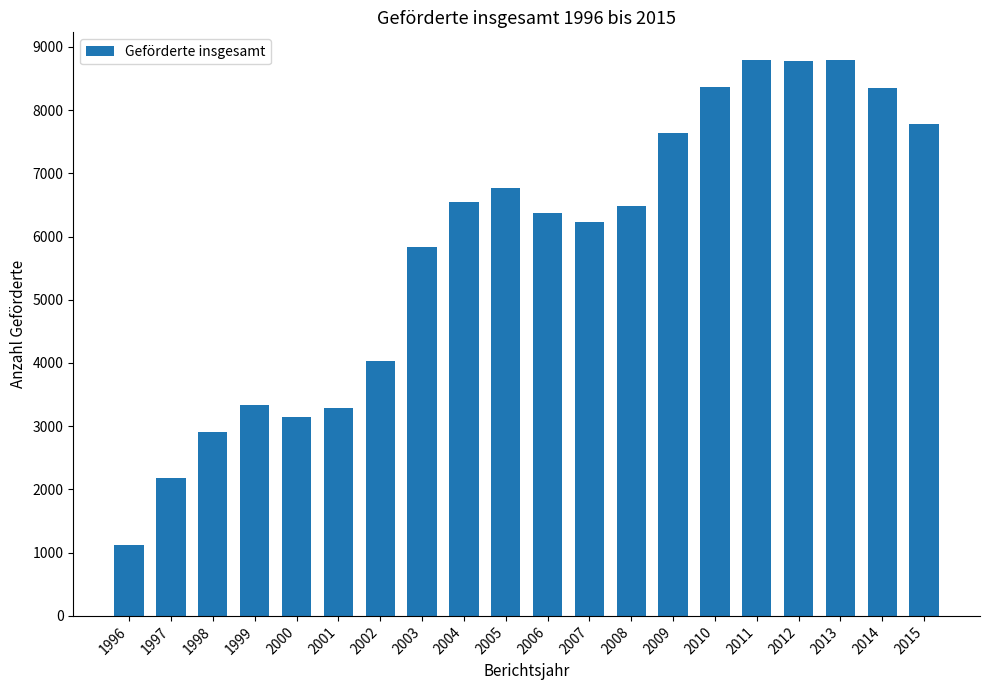

What is the minimum value shown in the chart?

1118